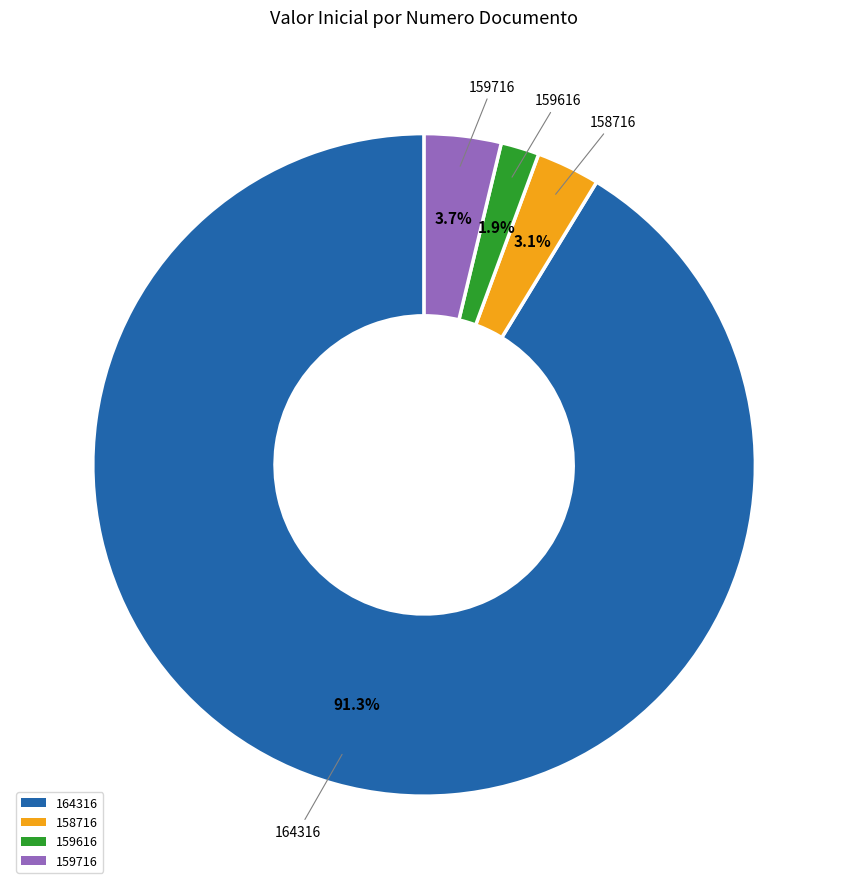

Which category has the biggest portion of the pie?

164316